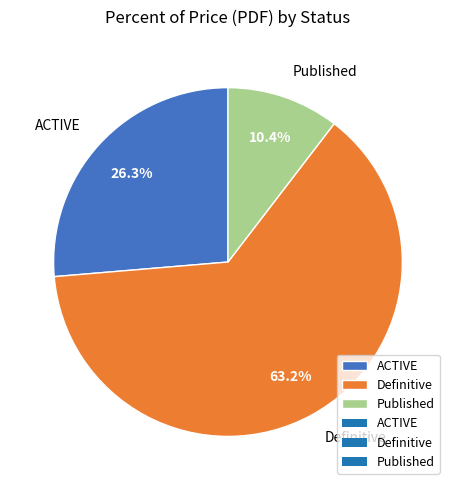

How many segments does this pie chart have?

3